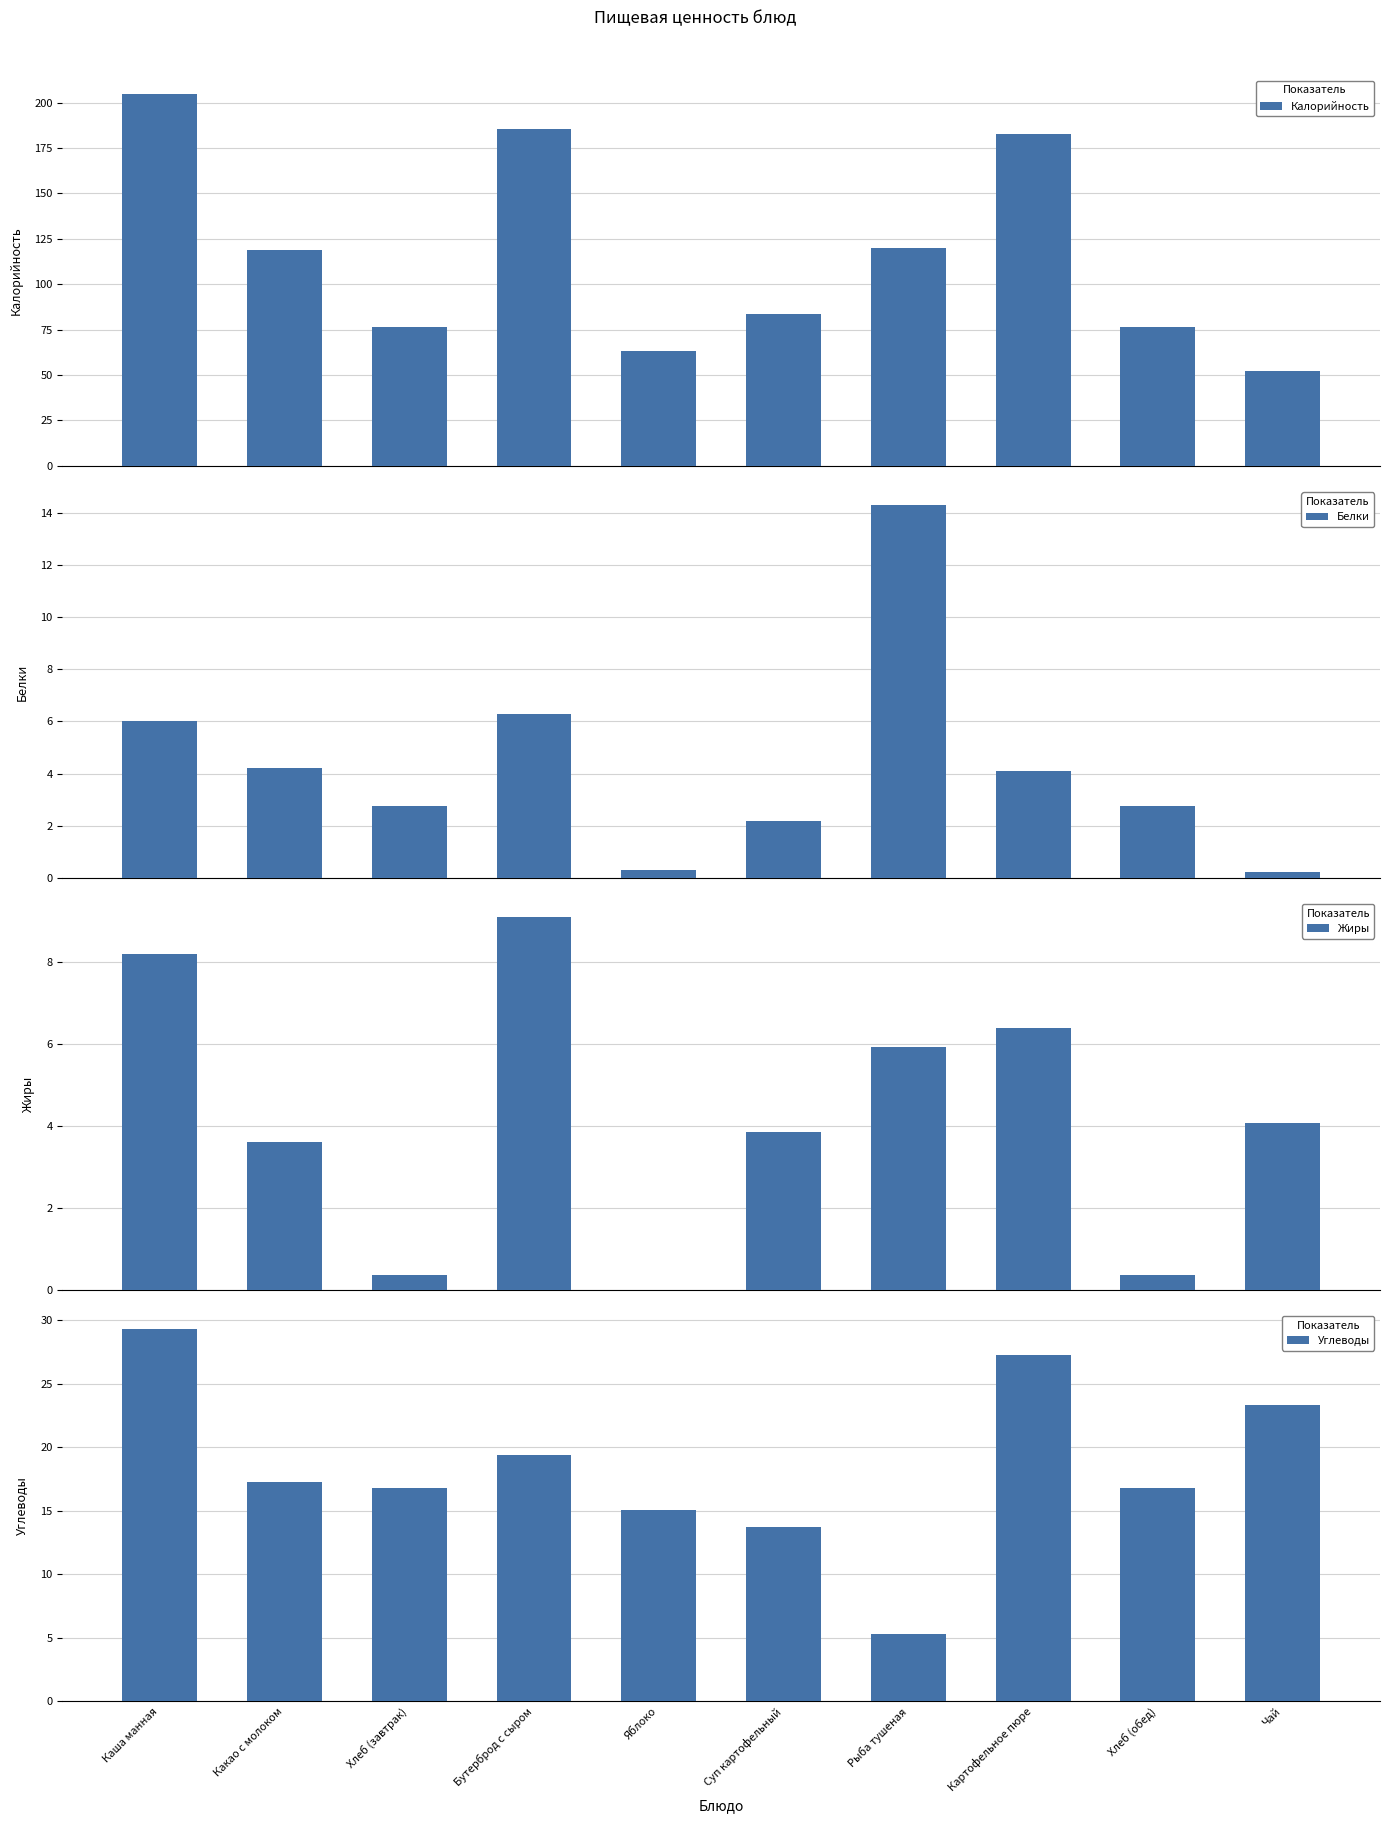

Which series has the largest total across all categories?

Калорийность